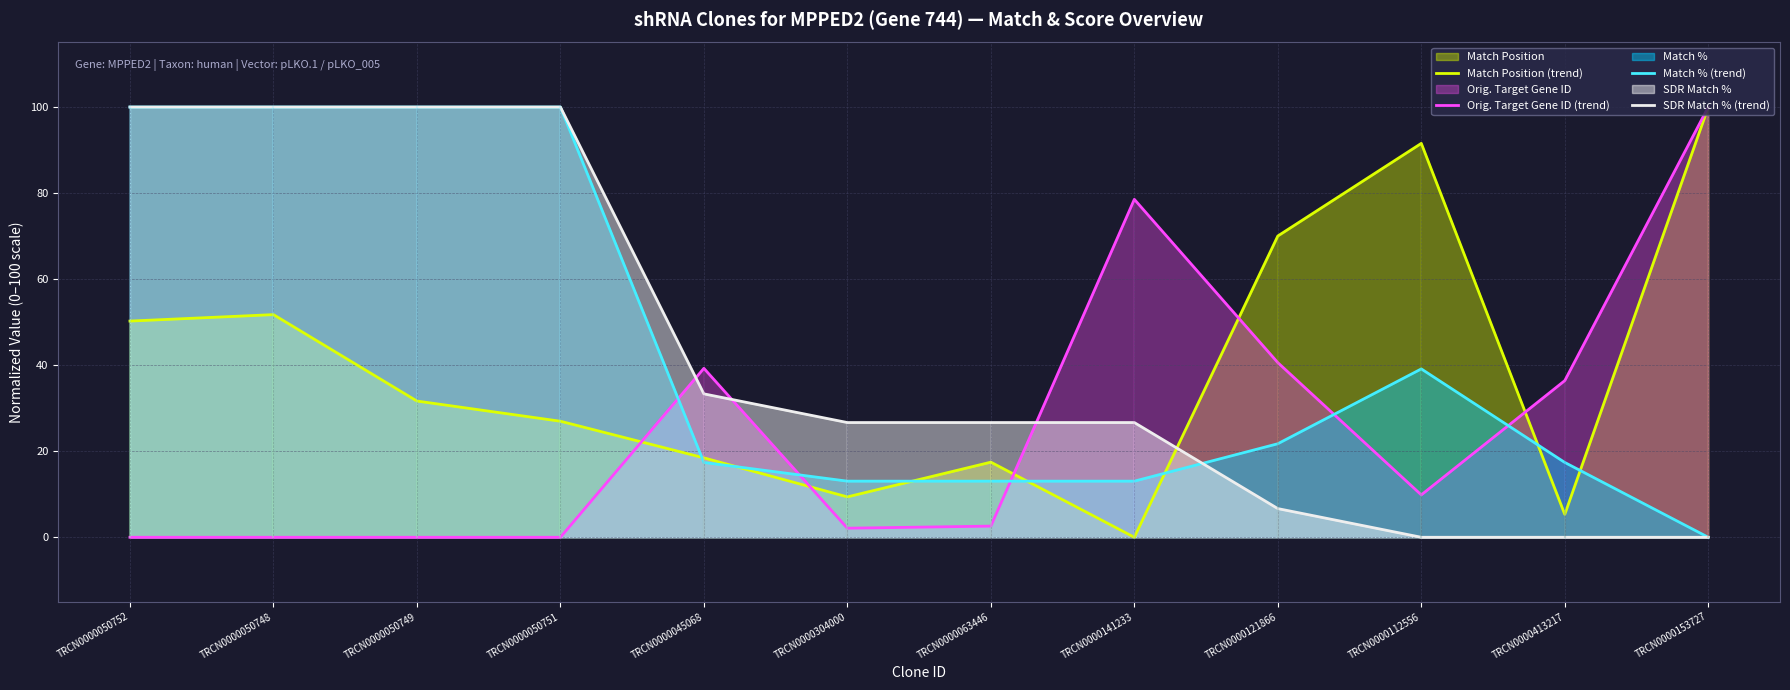

At which category does Orig. Target Gene ID (trend) reach its first local peak?

TRCN0000045068